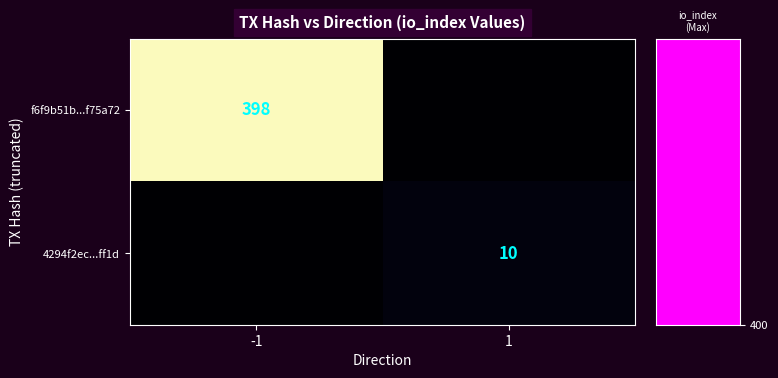

Which series has the largest range (max minus min)?

f6f9b51b...f75a72